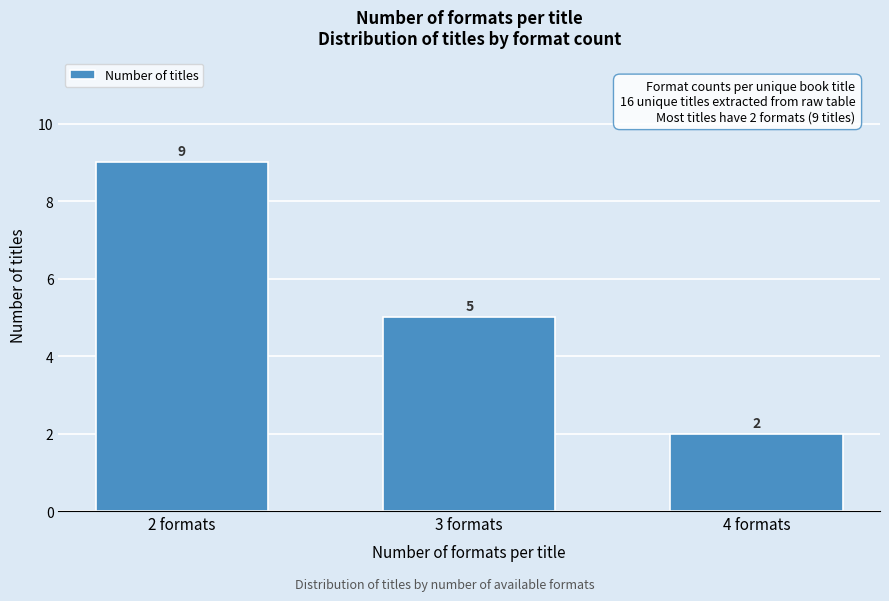

Reading left to right, what are all the values shown in this chart?

9	5	2